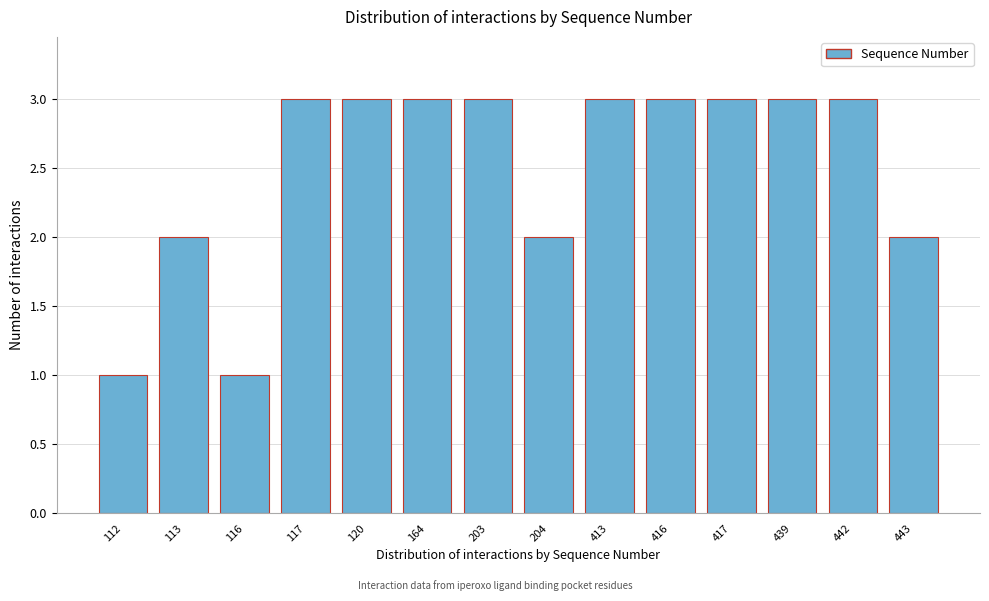

Reading right to left, list all the values displayed in this chart.

2	3	3	3	3	3	2	3	3	3	3	1	2	1